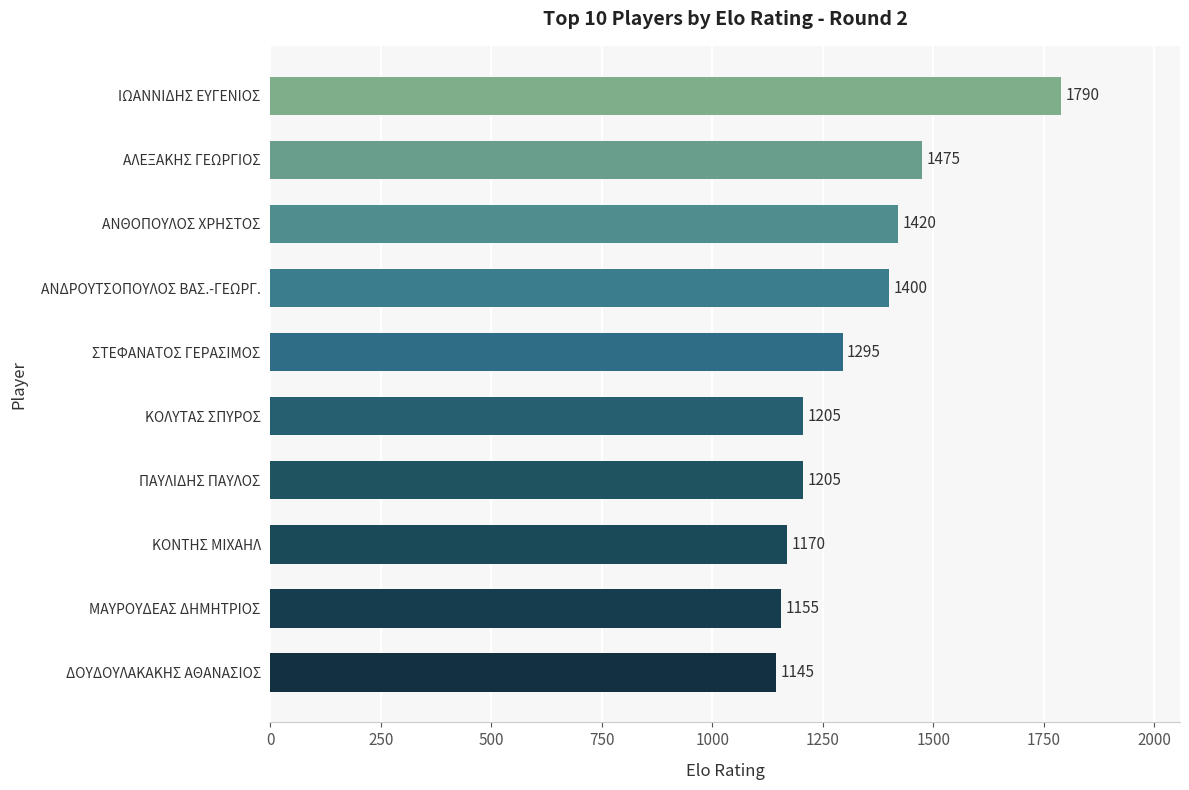

How many bars are there in total?

10